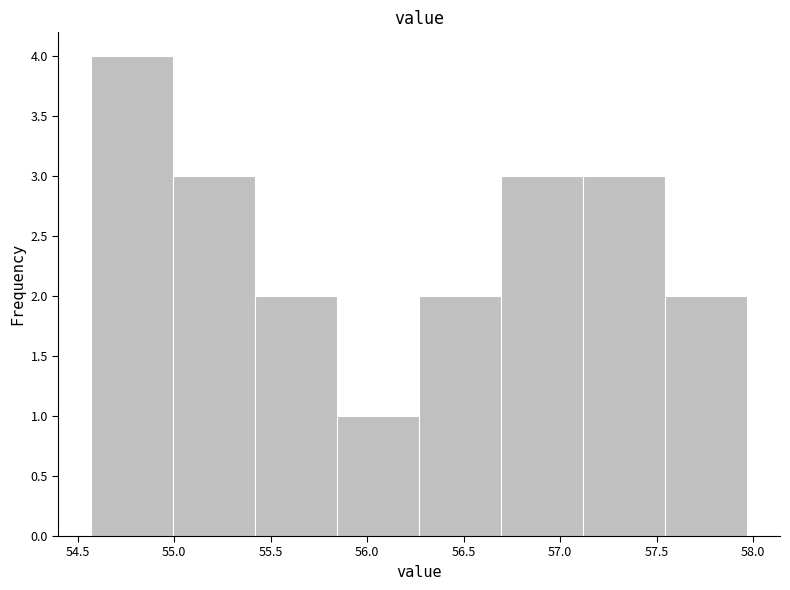

How tall is the bar that spans 55.845 to 56.270 on the x-axis? Neither the bar edges nor the heights are printed on the chart, so give them approximately, as read against the axes.

1